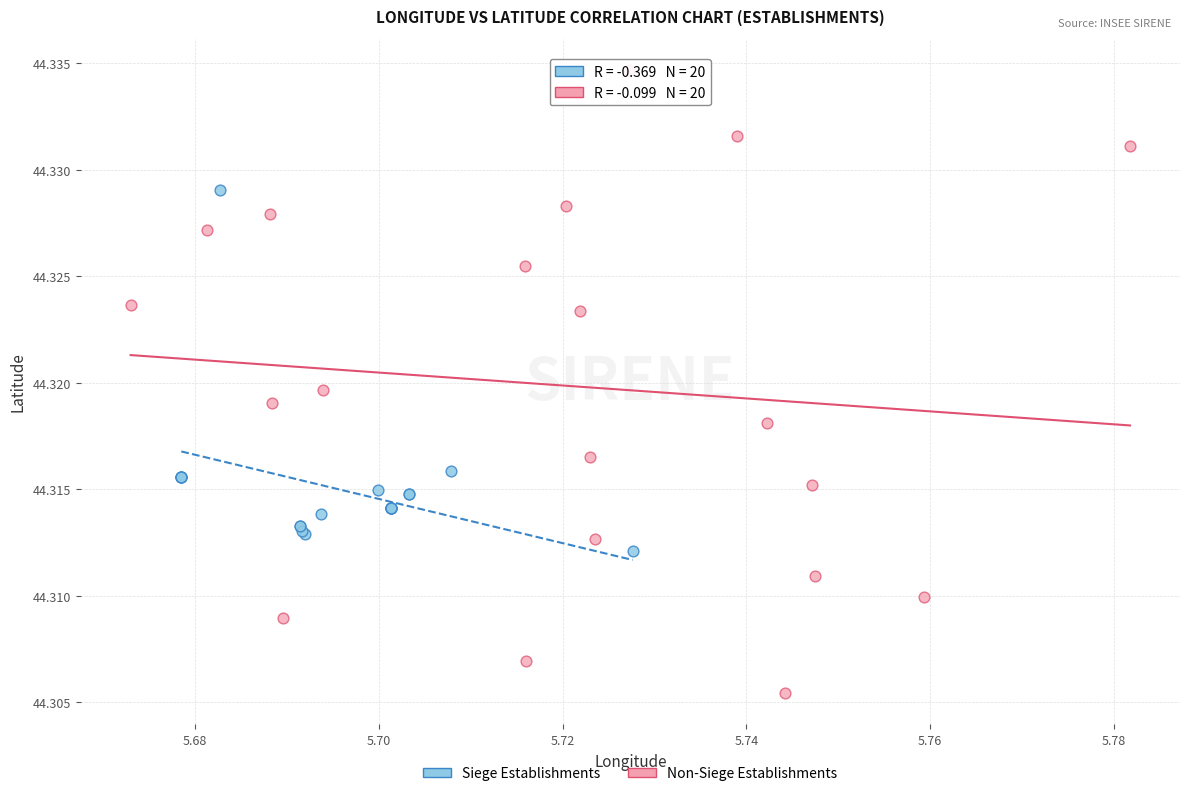

What are all the series names shown in the legend?

Siege Establishments, Non-Siege Establishments